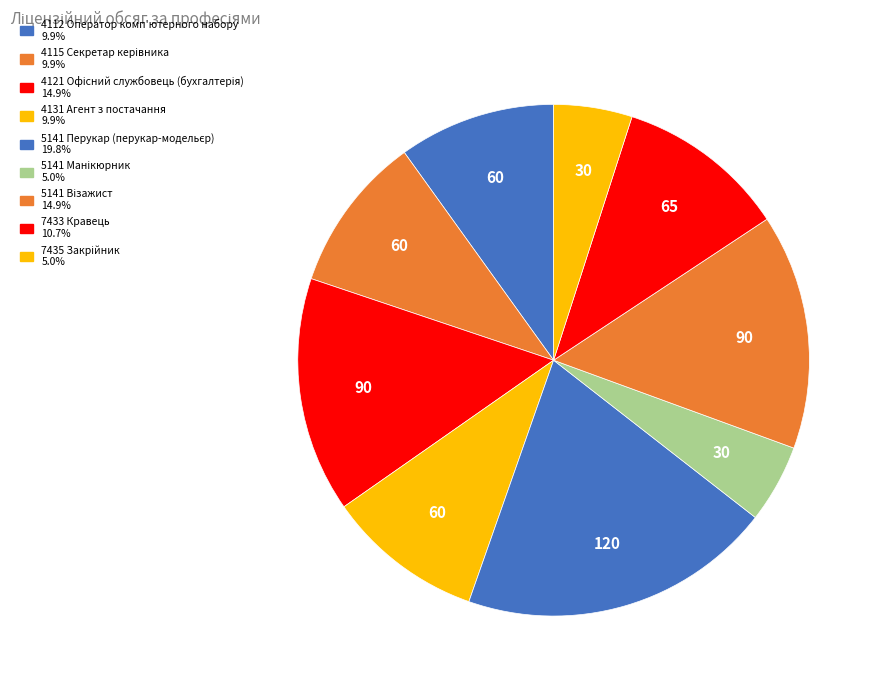

What percentage do 4112 Оператор комп'ютерного набору and 4115 Секретар керівника together represent?

19.8%